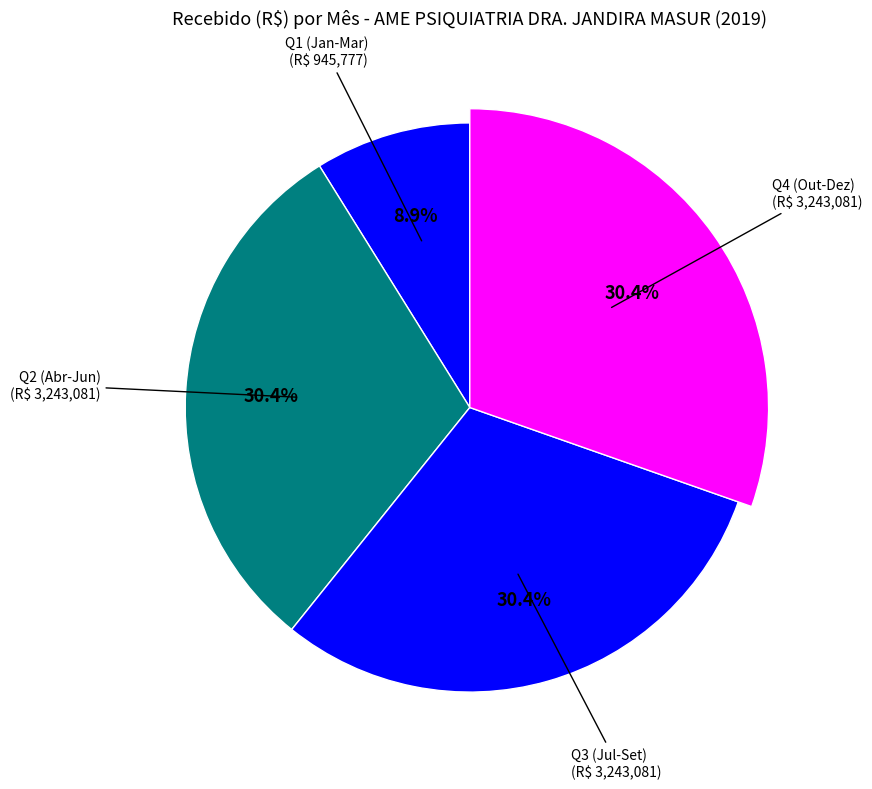

Which category has the biggest portion of the pie?

Abr